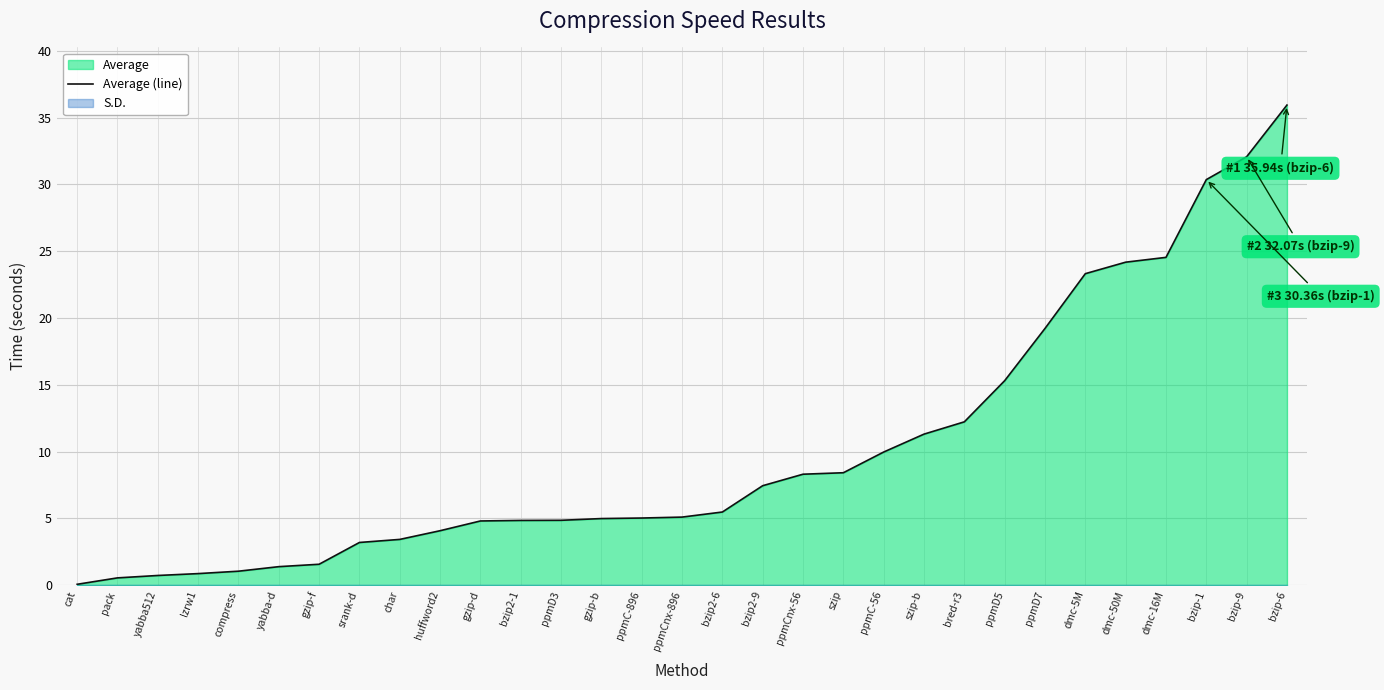

How many lines are shown in the chart?

1